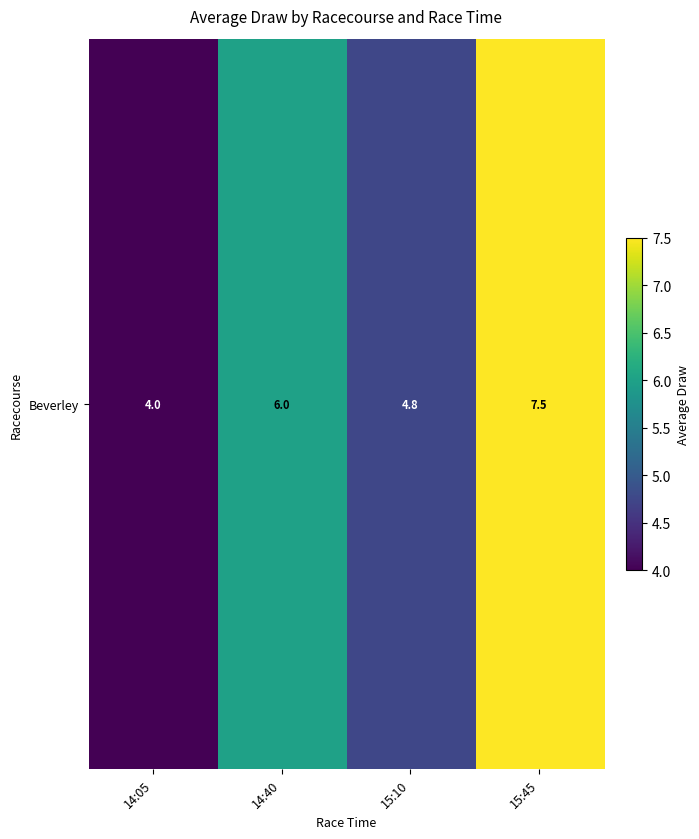

What is the average value?

5.6